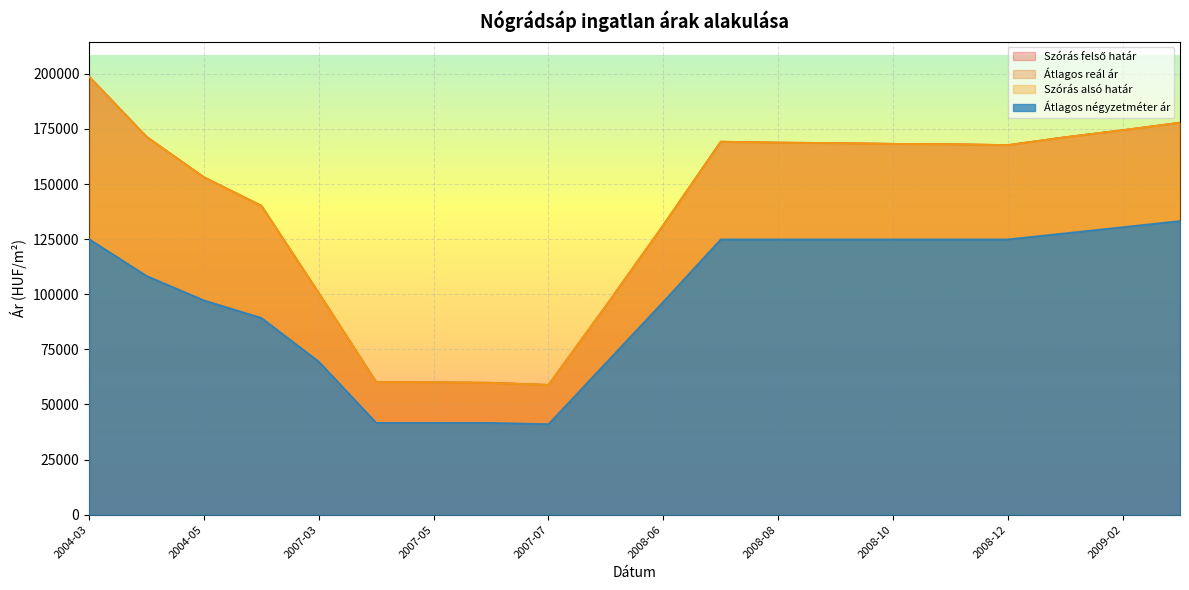

How many interior local valleys does the Szórás felső határ series have?

2